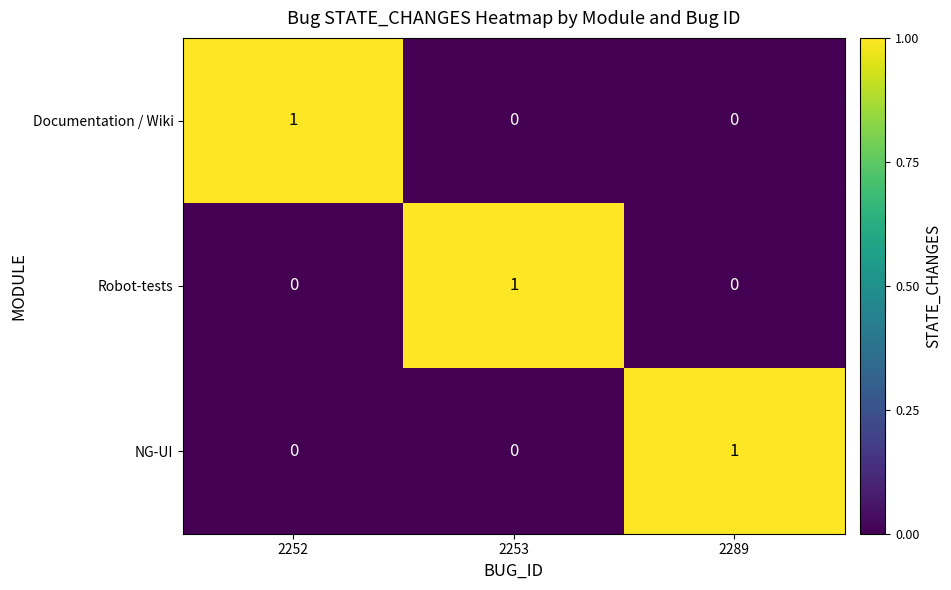

What is the total value across all series at 2252?

1